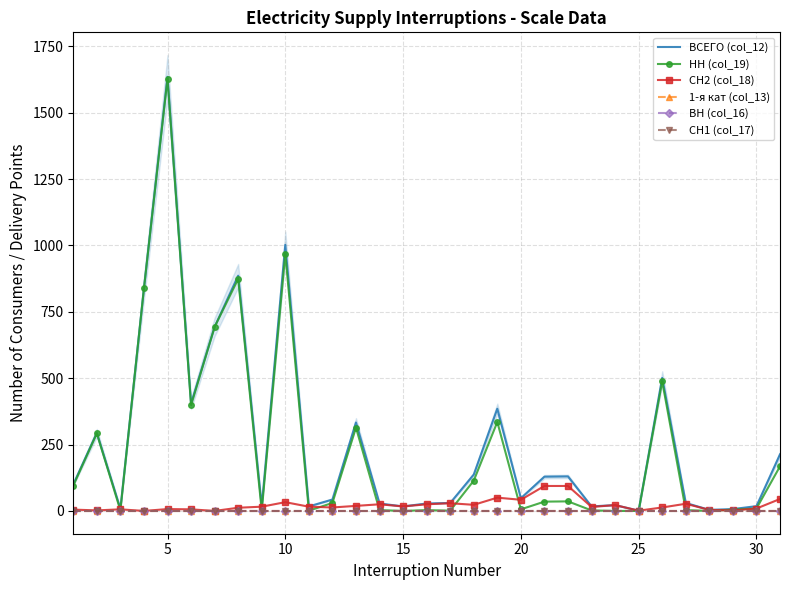

Reading left to right, transcribe all the data shown in this chart.

ВСЕГО (col_12): 100	294	8	838	1635	404	693	886	17	1002	17	43	333	28	17	28	30	137	385	48	129	130	17	22	1	501	30	4	7	18	213
НН (col_19): 95	292	2	838	1628	398	693	874	1	969	1	30	314	3	0	3	1	114	335	6	35	36	2	0	0	488	3	0	5	9	168
СН2 (col_18): 5	2	6	0	7	6	0	12	16	33	16	13	19	25	17	25	29	23	50	42	94	94	15	22	1	13	27	4	2	9	45
1-я кат (col_13): 0	0	0	0	0	0	0	0	0	0	0	0	0	0	0	0	0	0	0	0	0	0	0	0	0	0	0	0	0	0	0
ВН (col_16): 0	0	0	0	0	0	0	0	0	0	0	0	0	0	0	0	0	0	0	0	0	0	0	0	0	0	0	0	0	0	0
СН1 (col_17): 0	0	0	0	0	0	0	0	0	0	0	0	0	0	0	0	0	0	0	0	0	0	0	0	0	0	0	0	0	0	0